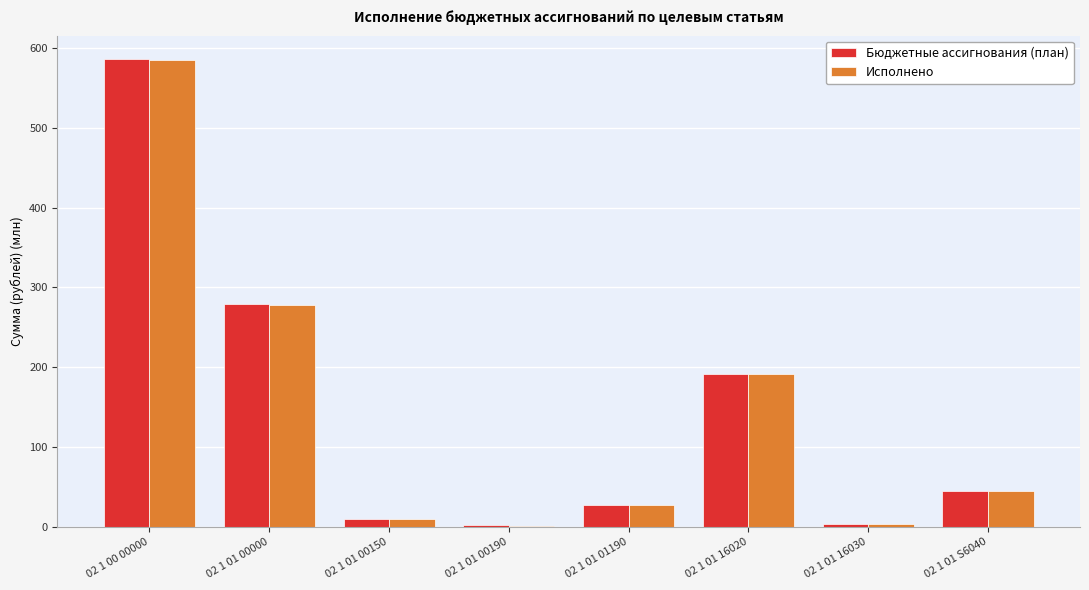

Where is Бюджетные ассигнования (план) nearest to the value 293?

02 1 01 00000